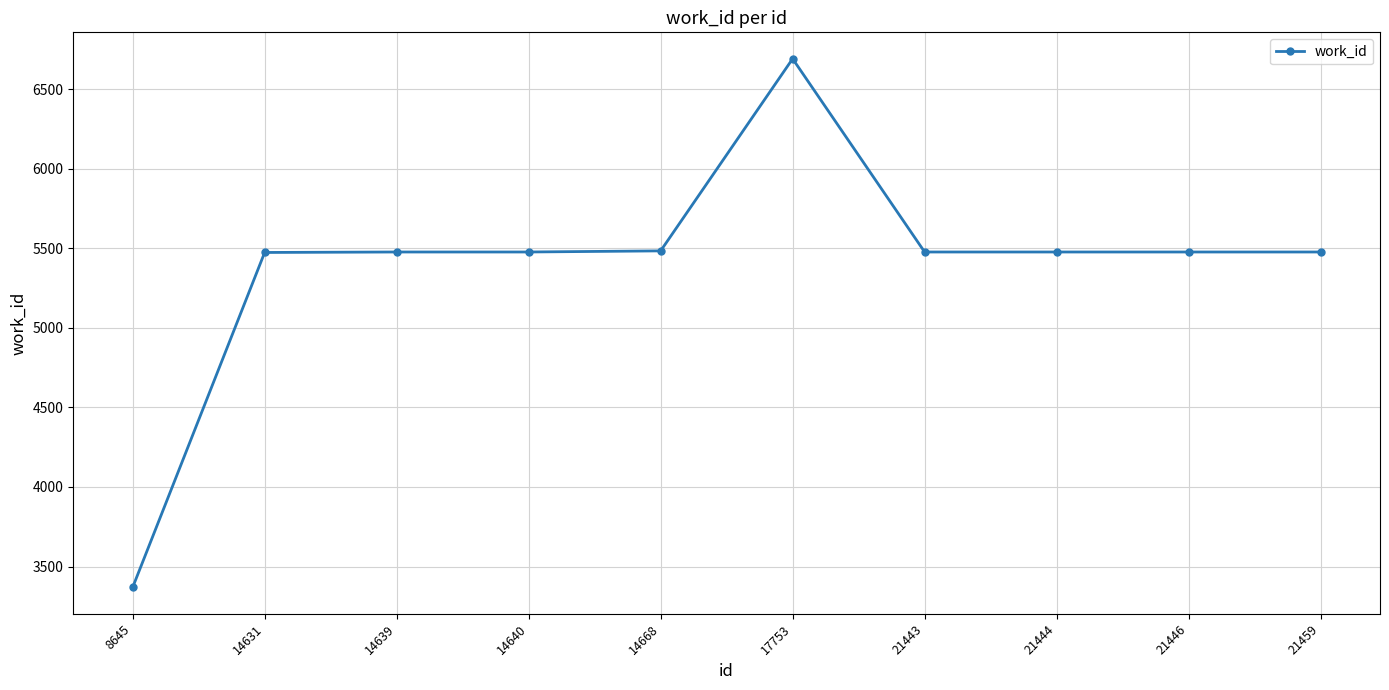

How many series are shown in this chart?

1